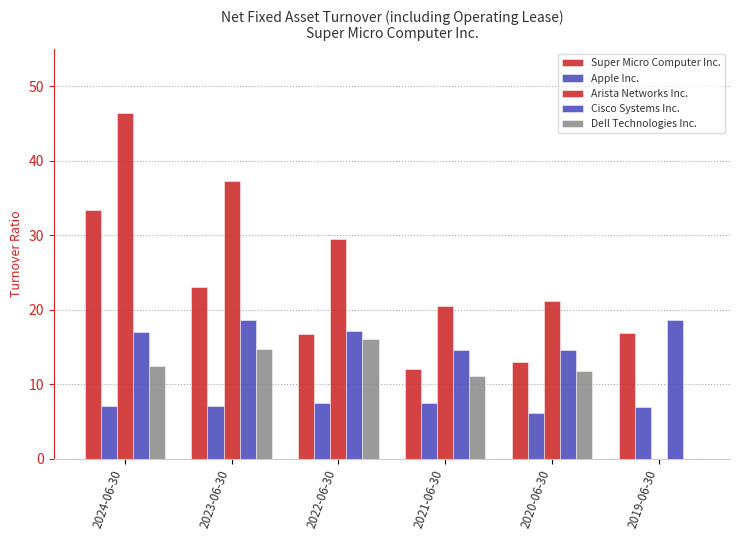

Reading left to right, transcribe all the data shown in this chart.

Super Micro Computer Inc.: 2024-06-30=33.4	2023-06-30=23.0	2022-06-30=16.8	2021-06-30=12.1	2020-06-30=13.0	2019-06-30=16.9
Apple Inc.: 2024-06-30=7.0	2023-06-30=7.0	2022-06-30=7.5	2021-06-30=7.4	2020-06-30=6.1	2019-06-30=7.0
Arista Networks Inc.: 2024-06-30=46.4	2023-06-30=37.2	2022-06-30=29.5	2021-06-30=20.5	2020-06-30=21.2	2019-06-30=0.0
Cisco Systems Inc.: 2024-06-30=17.1	2023-06-30=18.6	2022-06-30=17.2	2021-06-30=14.5	2020-06-30=14.6	2019-06-30=18.6
Dell Technologies Inc.: 2024-06-30=12.4	2023-06-30=14.8	2022-06-30=16.1	2021-06-30=11.0	2020-06-30=11.8	2019-06-30=0.0